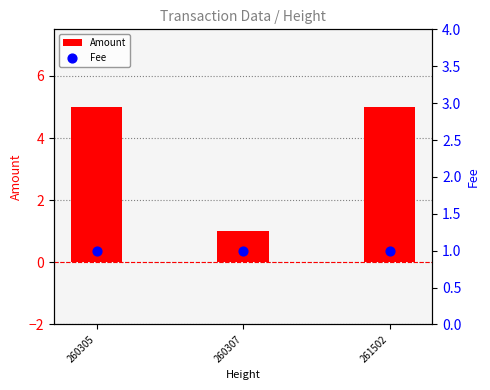

What are all the series names shown in the legend?

Amount, Fee